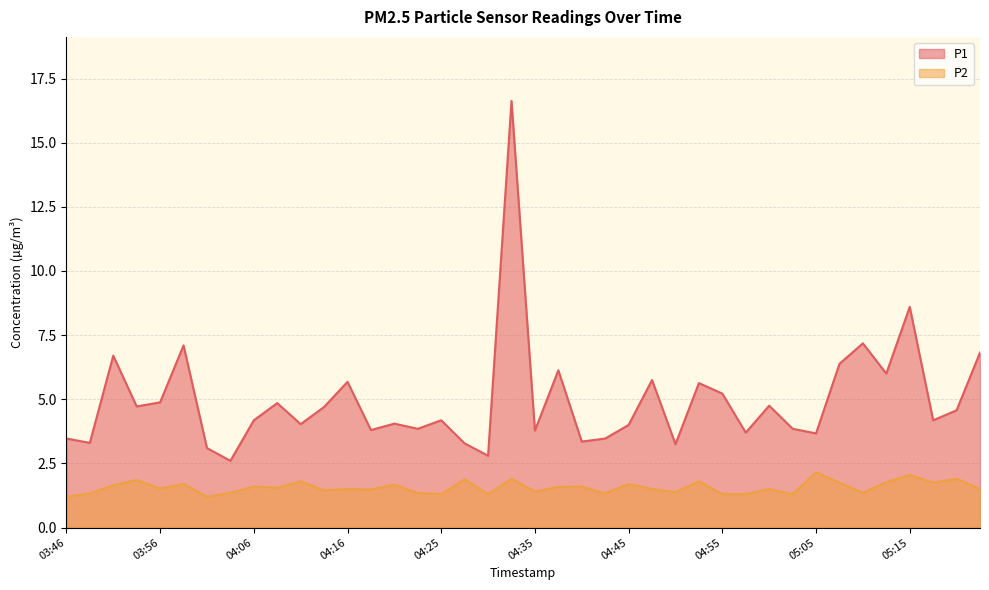

The value of P1 at 04:55 is 1.7. True or false?

False